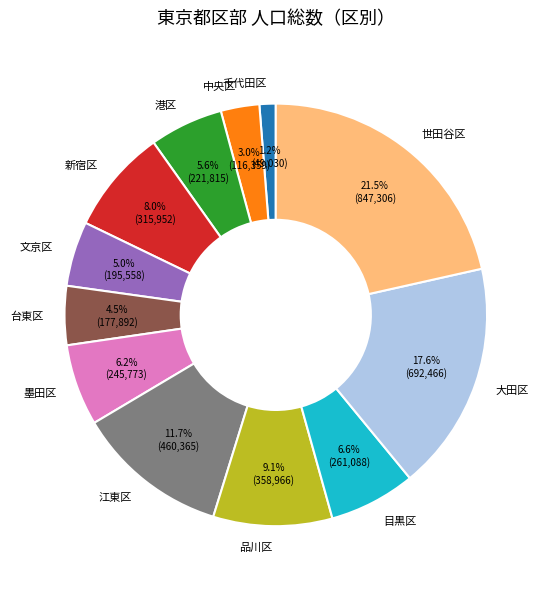

Count the number of slices in the pie.

12